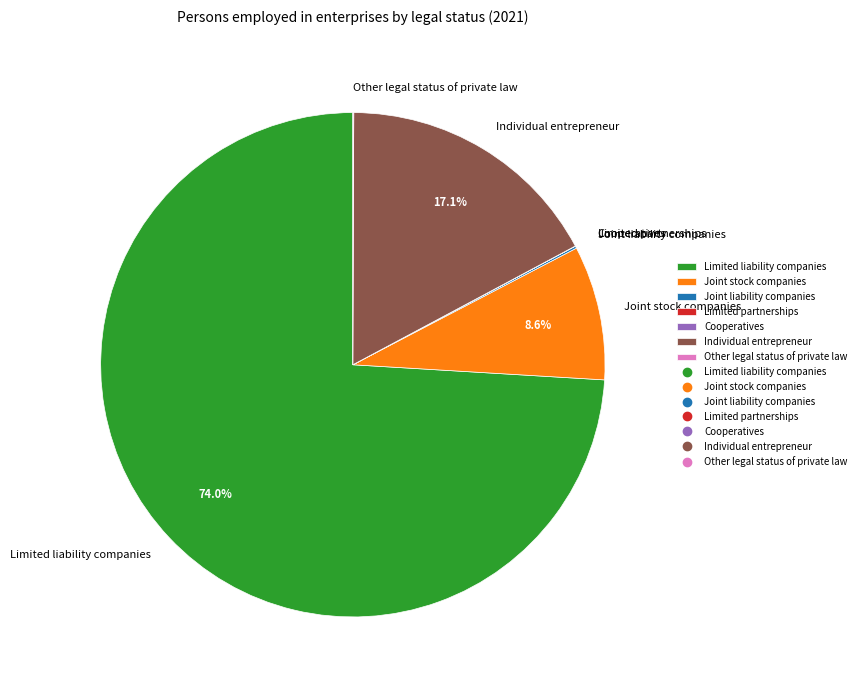

Approximately how many times larger is the value at Limited liability companies compared to Individual entrepreneur?

4.3